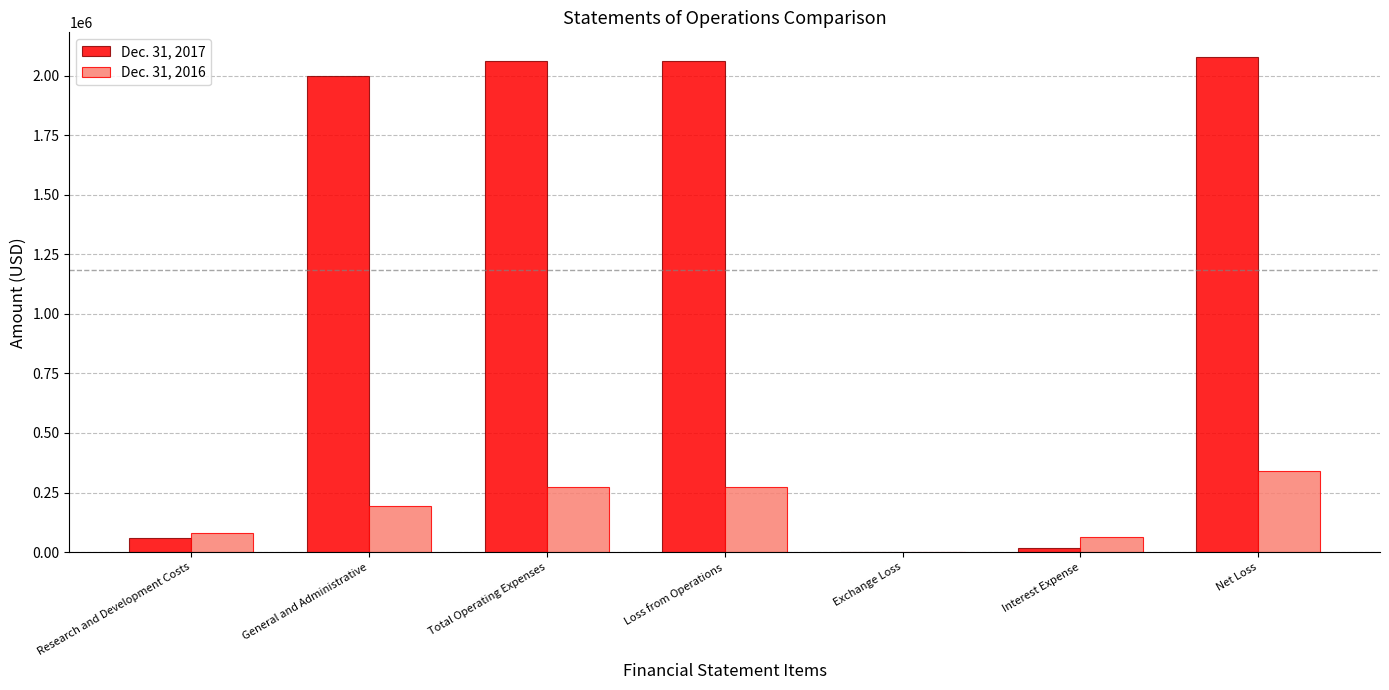

At which category is the sum across all series the highest?

Net Loss